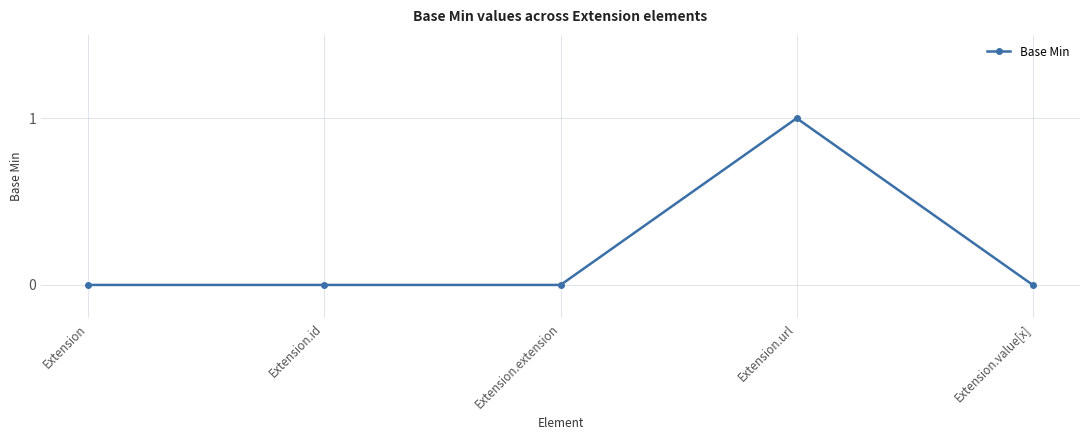

Does the chart display data point markers on the line(s)?

Yes